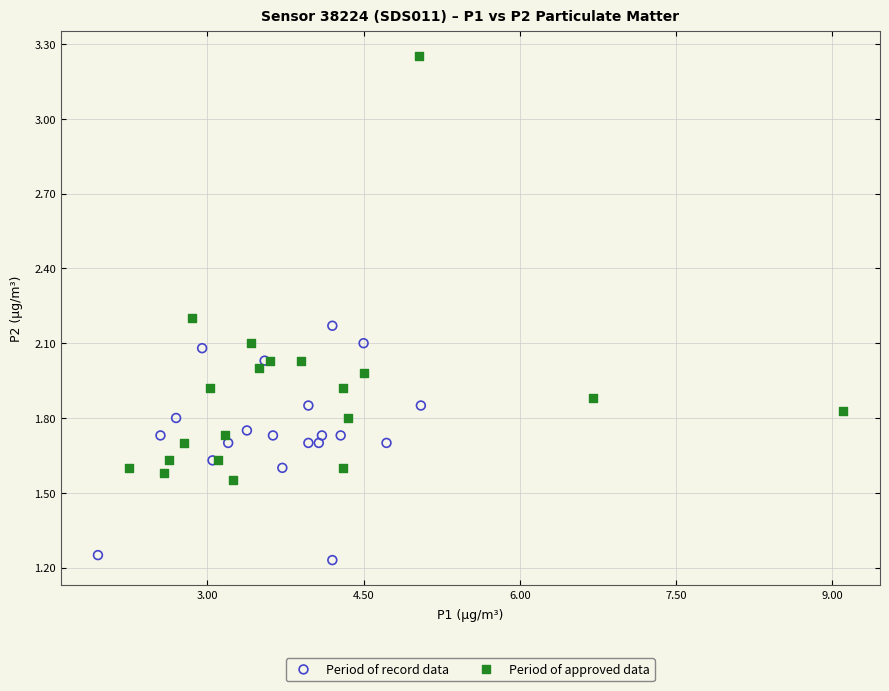

Which series contains the lowest Y value?

Period of record data